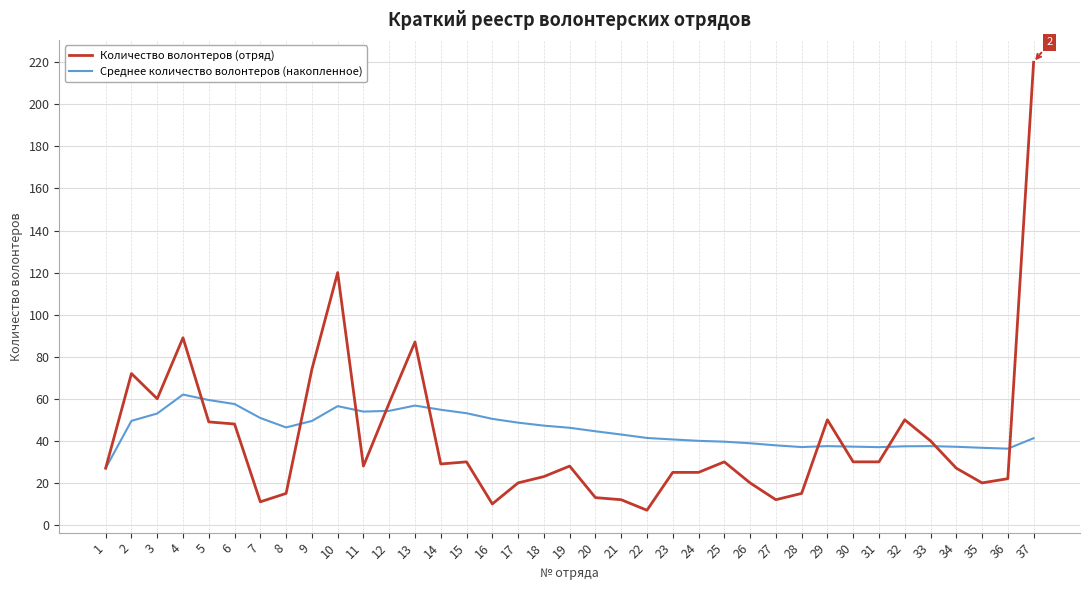

At which category does Среднее количество волонтеров (накопленное) reach its first local valley?

8